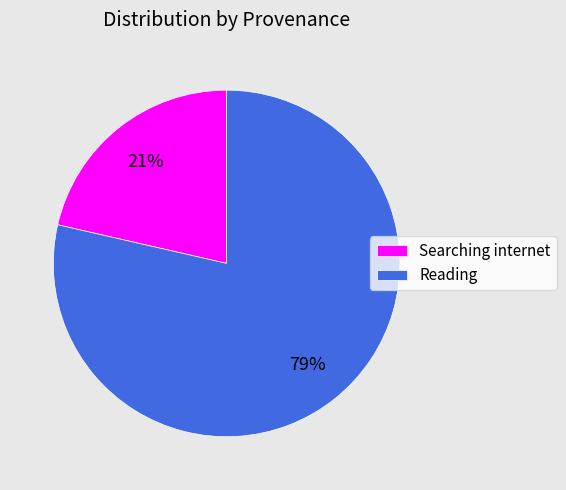

Which category has the smallest portion of the pie?

Searching internet